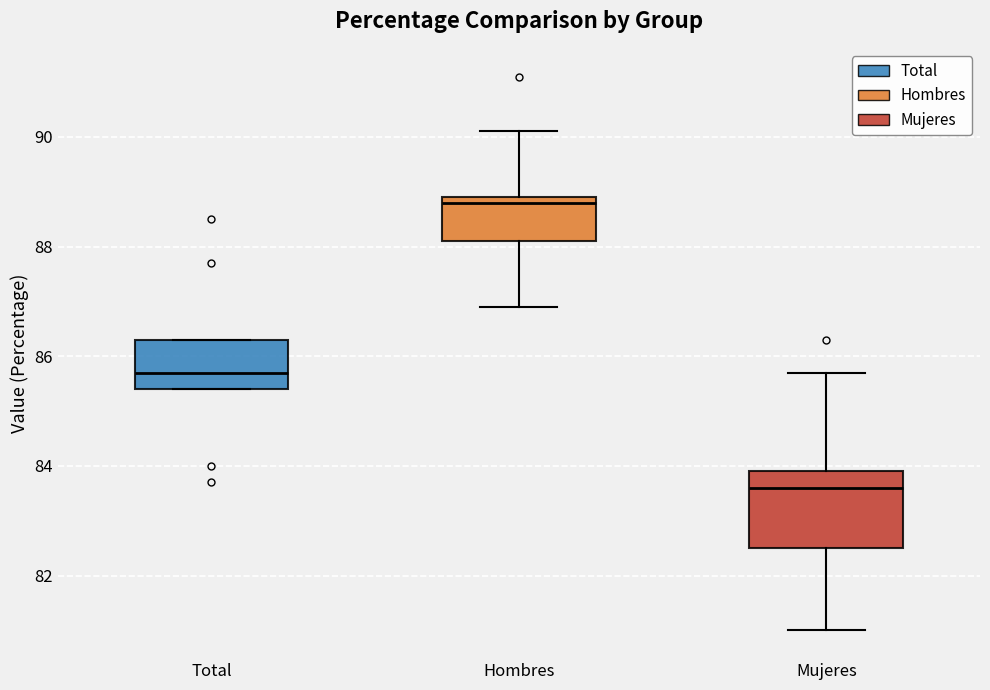

Which box's median line is the lowest?

Mujeres